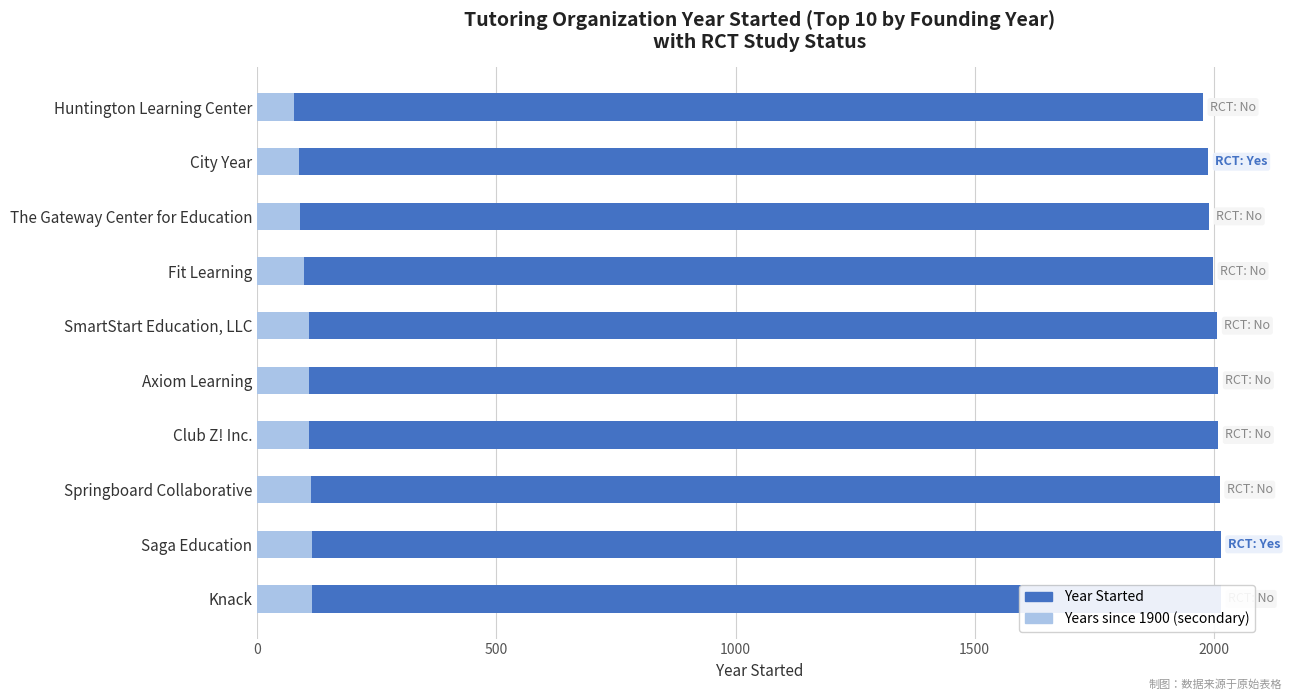

How many bars are there in total?

20